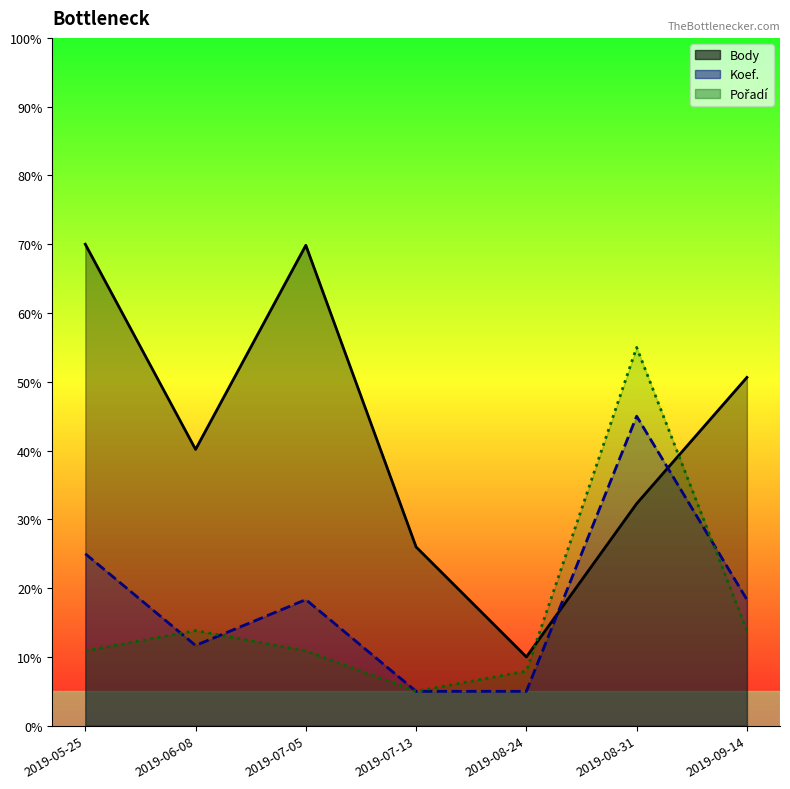

True or false: Koef. has more than 0 points higher than both neighbors.

True